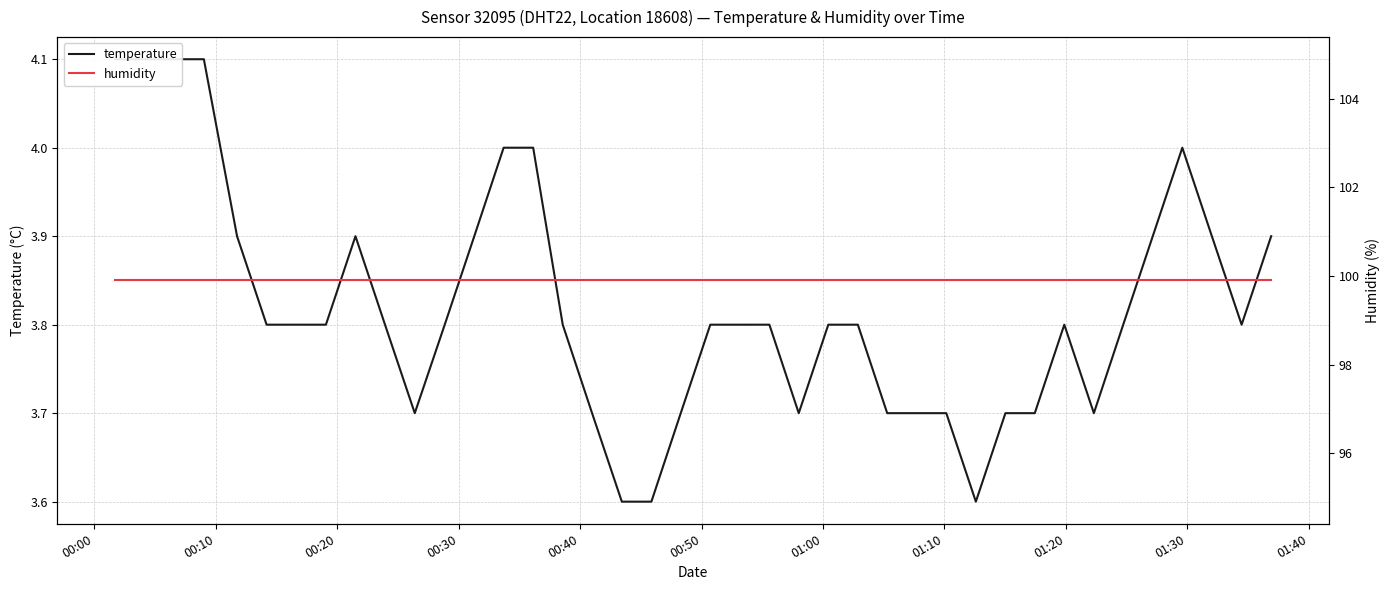

Read the temperature value at 01:00.

3.8